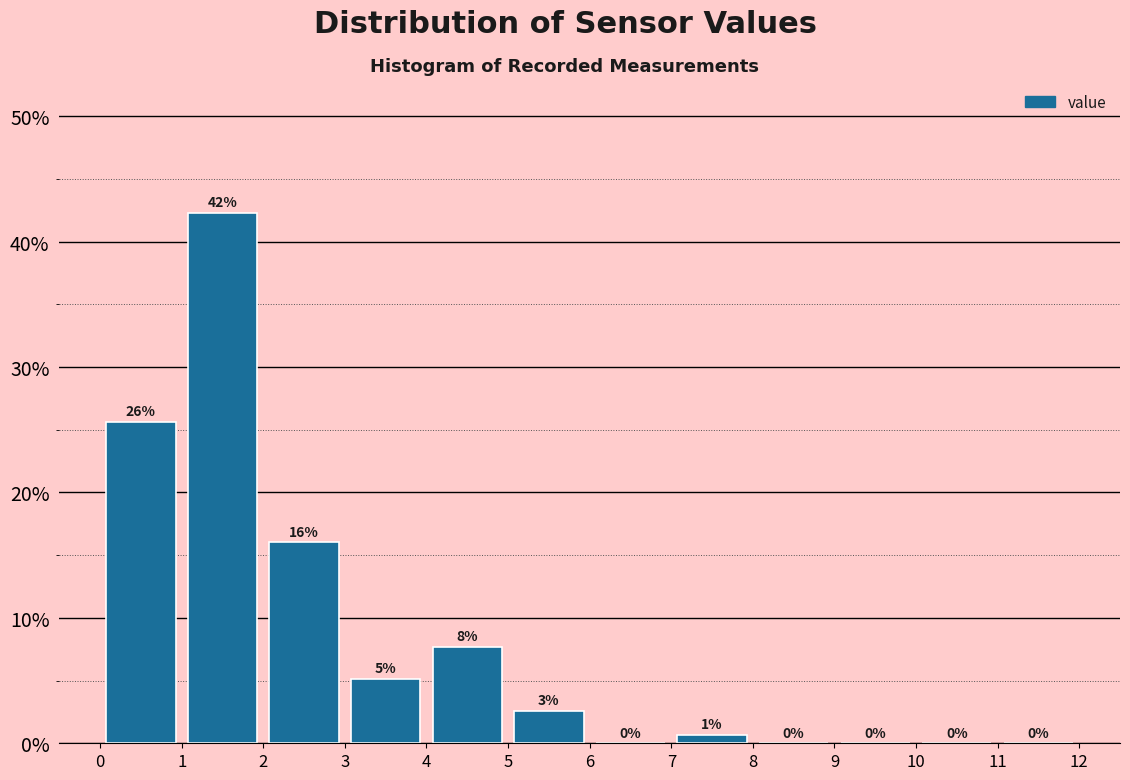

Over which range of the x-axis is the bar tallest?

1 to 2